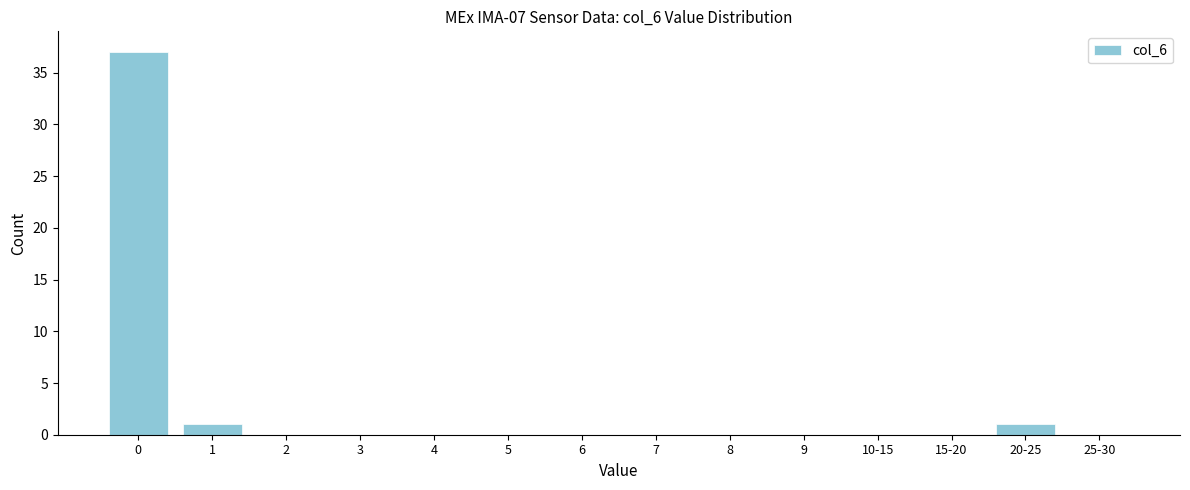

Reading left to right, list all the values displayed in this chart.

0=37	1=1	2=0	3=0	4=0	5=0	6=0	7=0	8=0	9=0	10-15=0	15-20=0	20-25=1	25-30=0